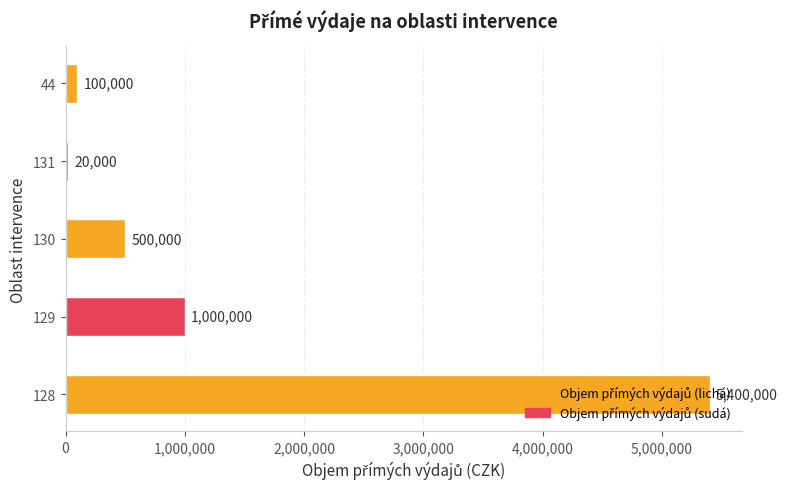

At which label is the value closest to 2710000?

129